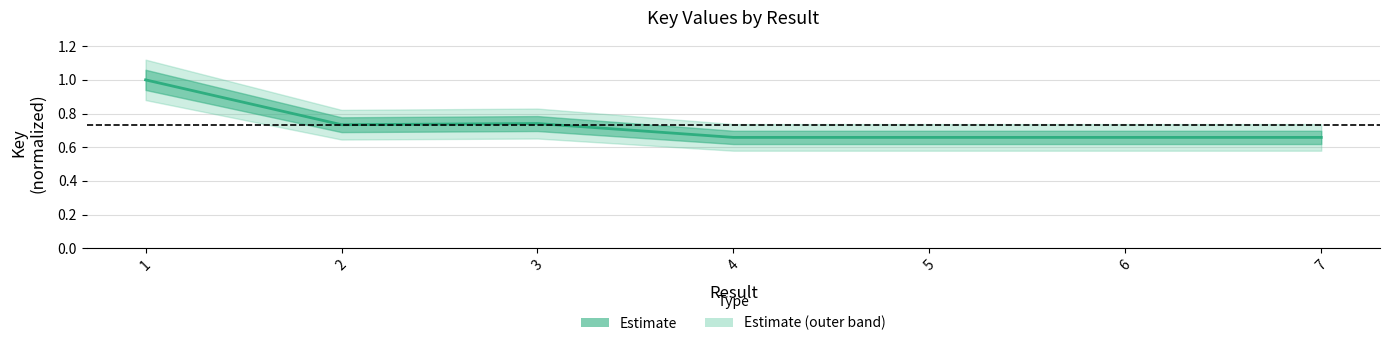

What is the value of the 5th point from the left?

0.7